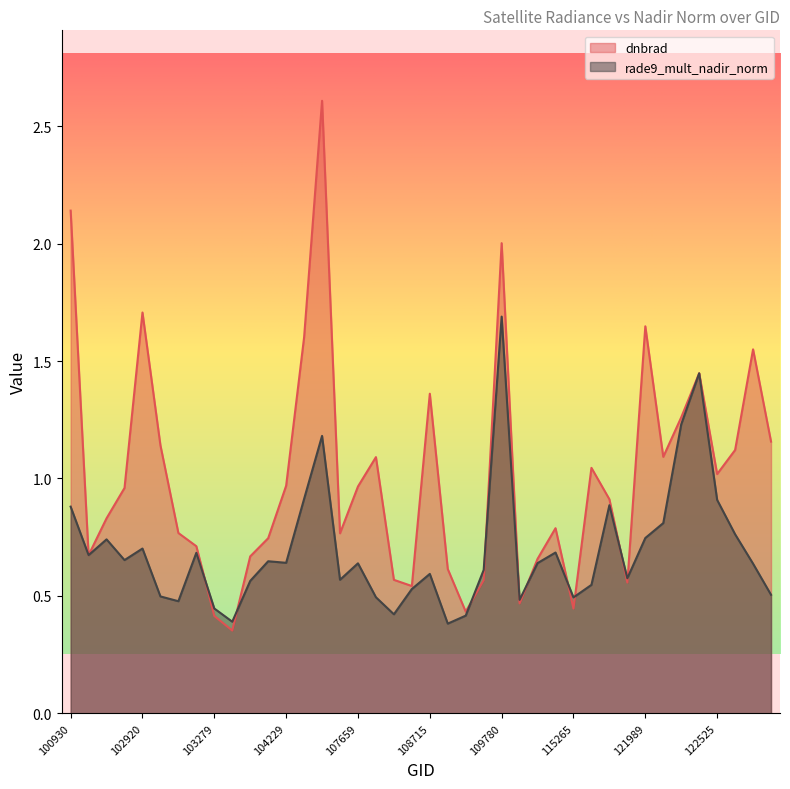

True or false: dnbrad has more than 1 points higher than both neighbors.

True